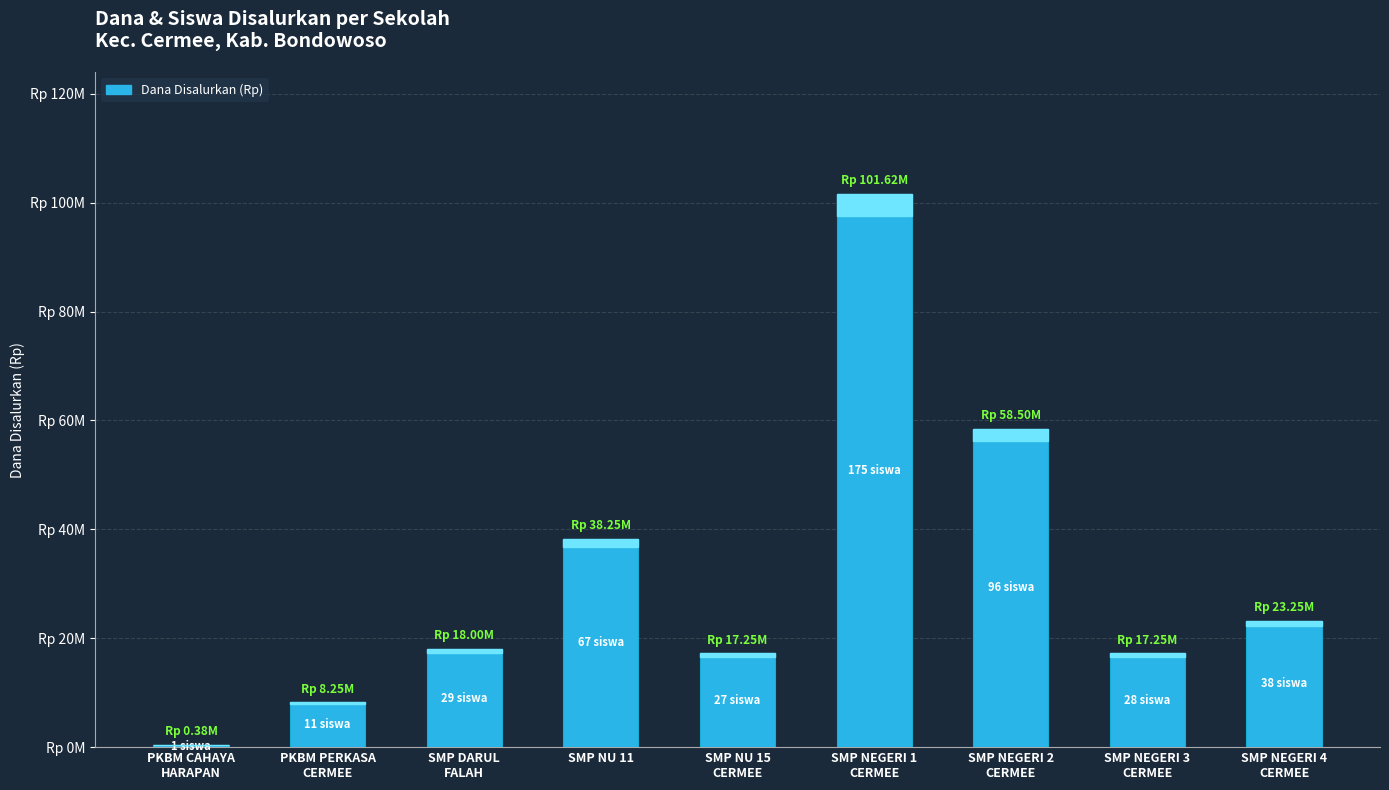

What is the sum of the values at PKBM PERKASA
CERMEE and SMP NEGERI 2
CERMEE?

66750000